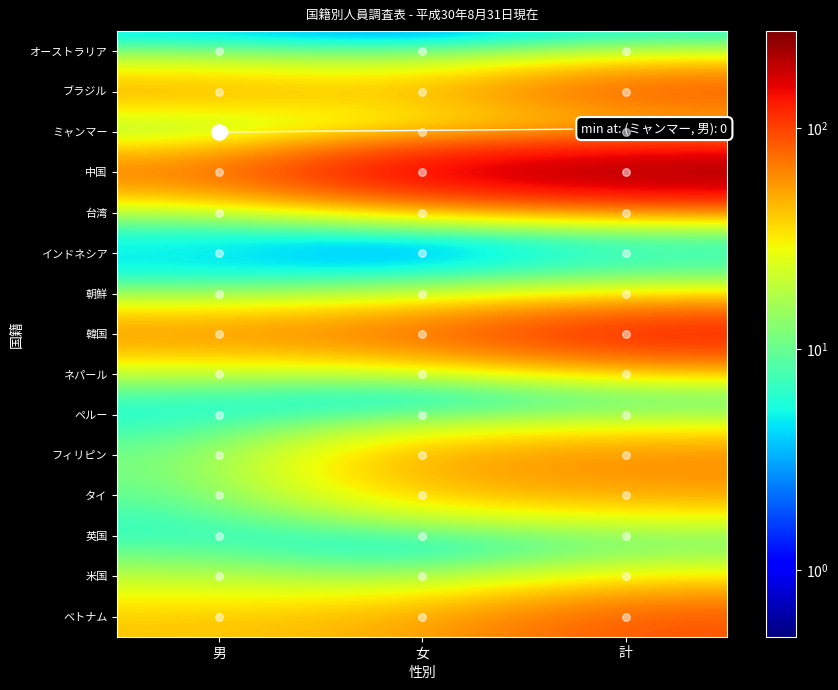

How many categories are shown in the chart?

3